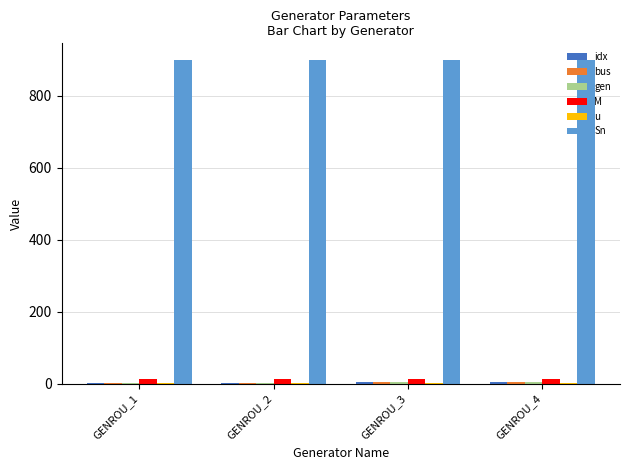

Which series has the largest total across all categories?

Sn